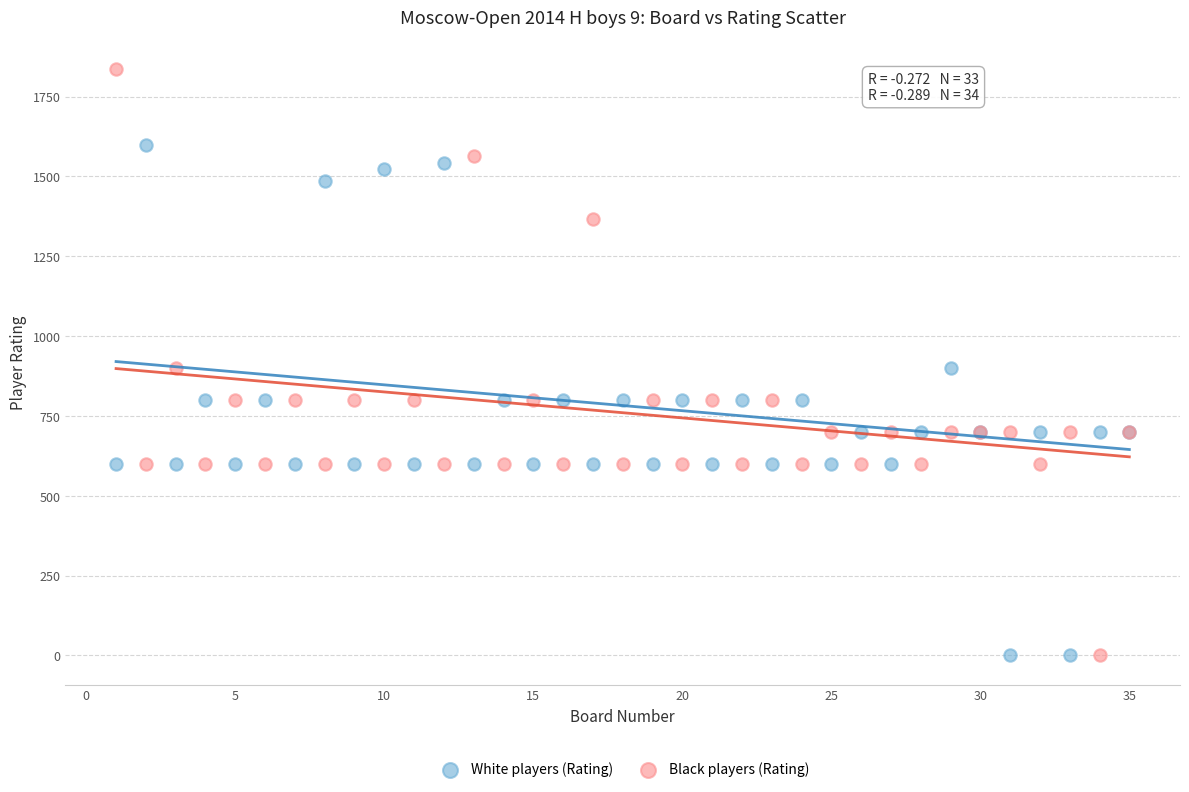

Which series contains the highest Y value?

Black players (Rating)